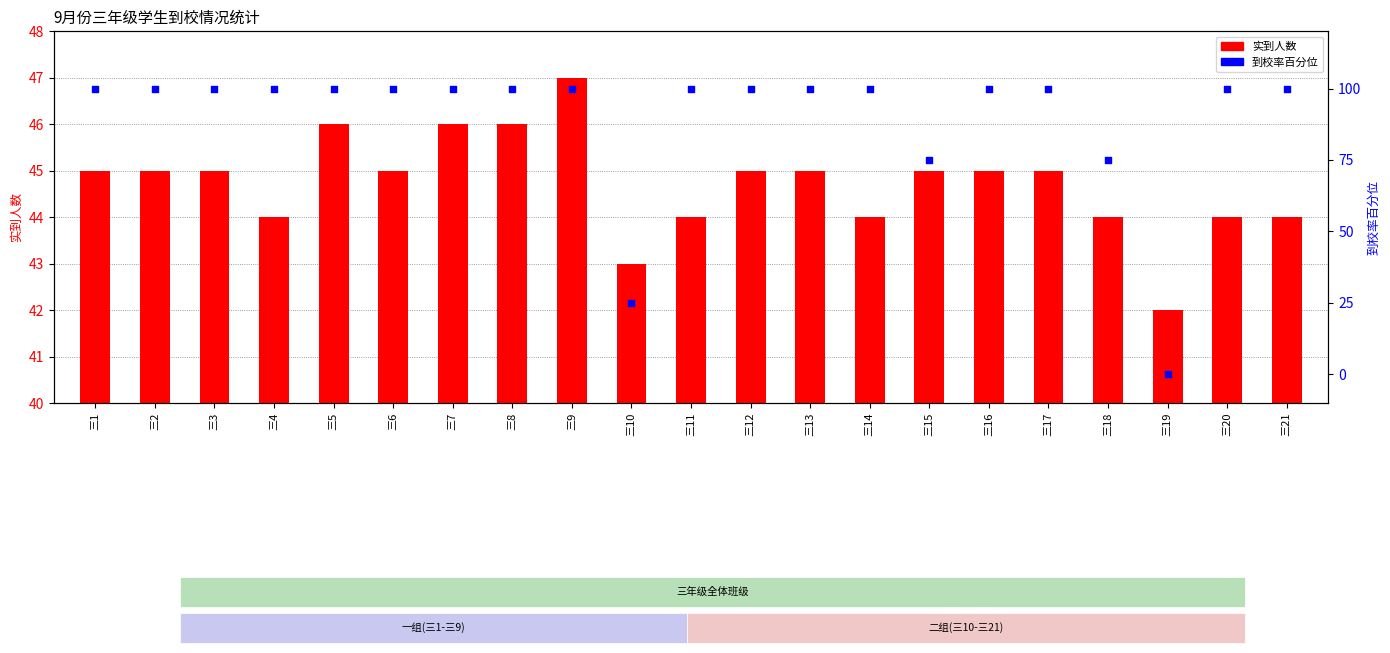

What is the total value across all series at 三7?

146